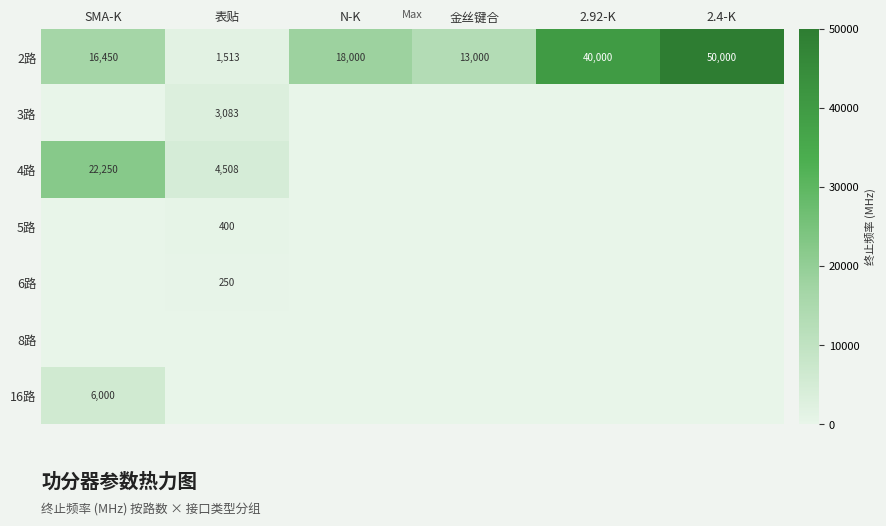

The 3路 series shows 4422 at 表贴. True or false?

False